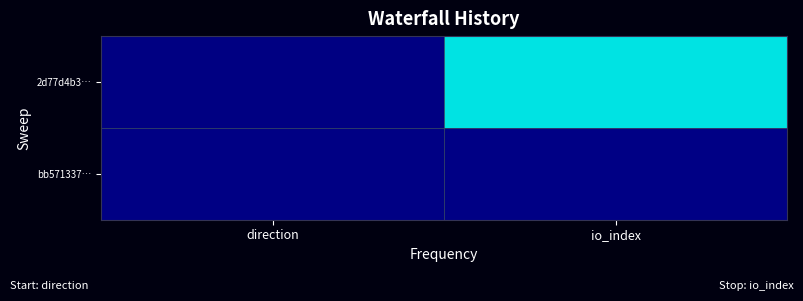

Reading right to left, extract all data points from this chart.

2d77d4b3…: io_index=82	direction=-1
bb571337…: io_index=2	direction=1